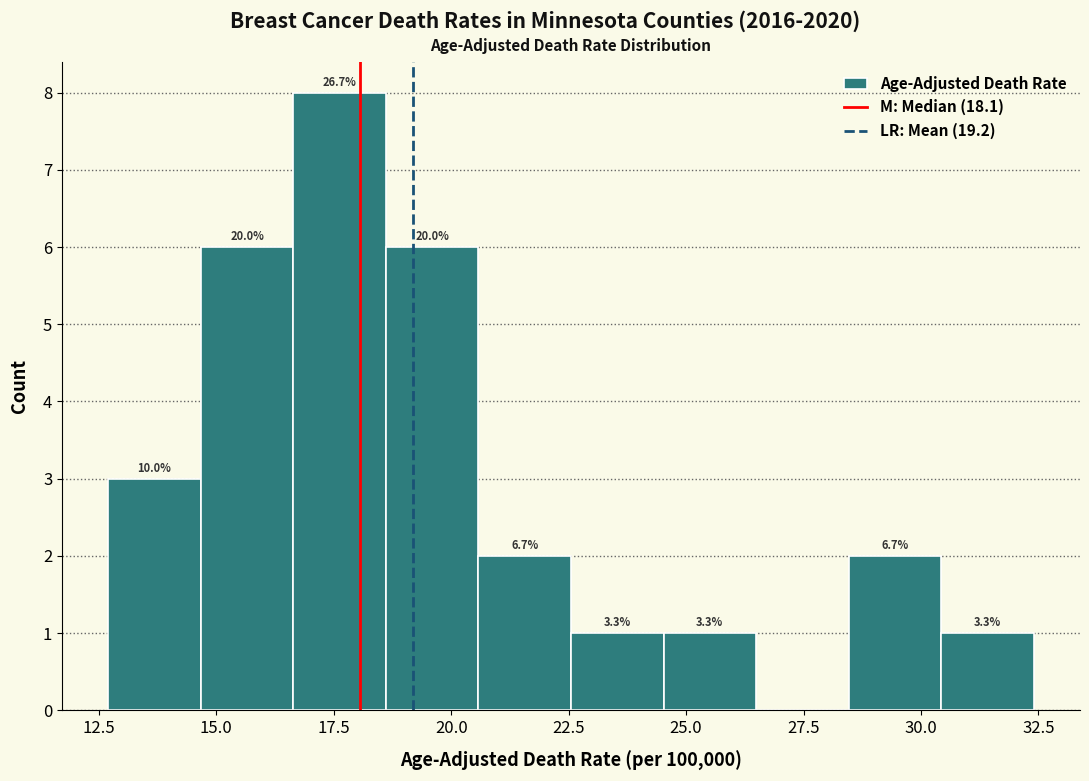

Around what value on the x-axis is the tallest bar? Give the approximate position of its centre, as read against the axis.

17.5